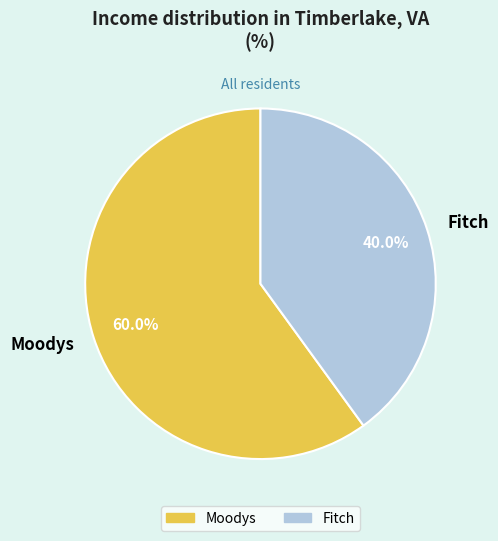

Does Moodys account for over 50% of the chart?

Yes